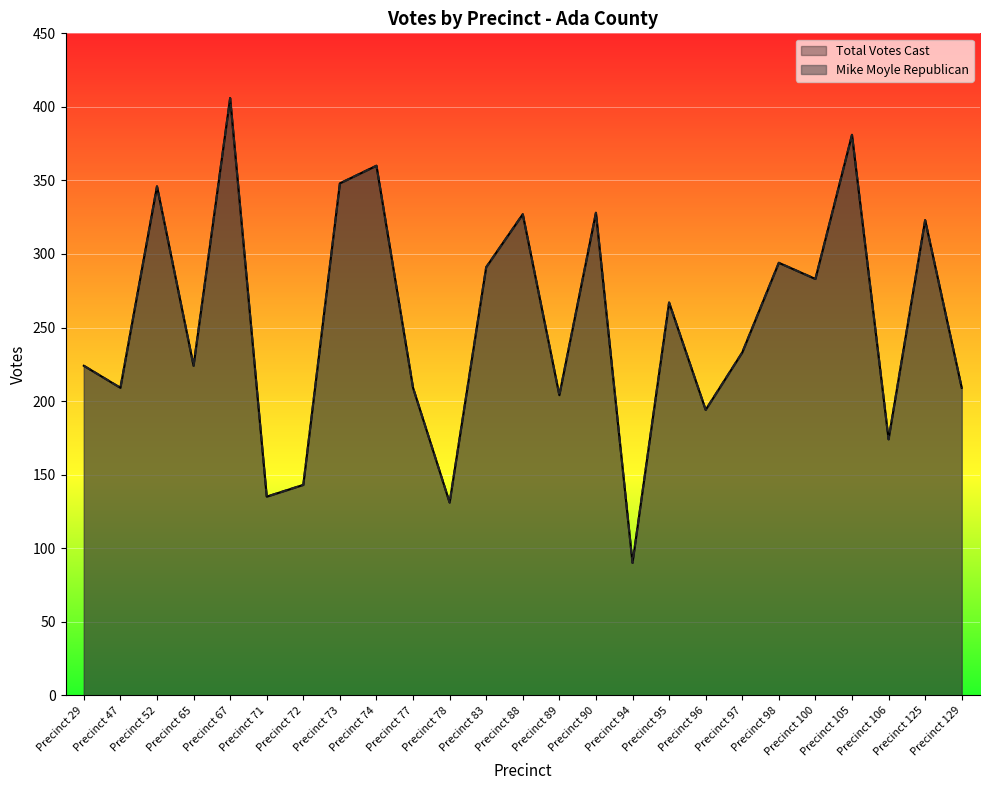

The value of Total Votes Cast at Precinct 89 is 72. True or false?

False